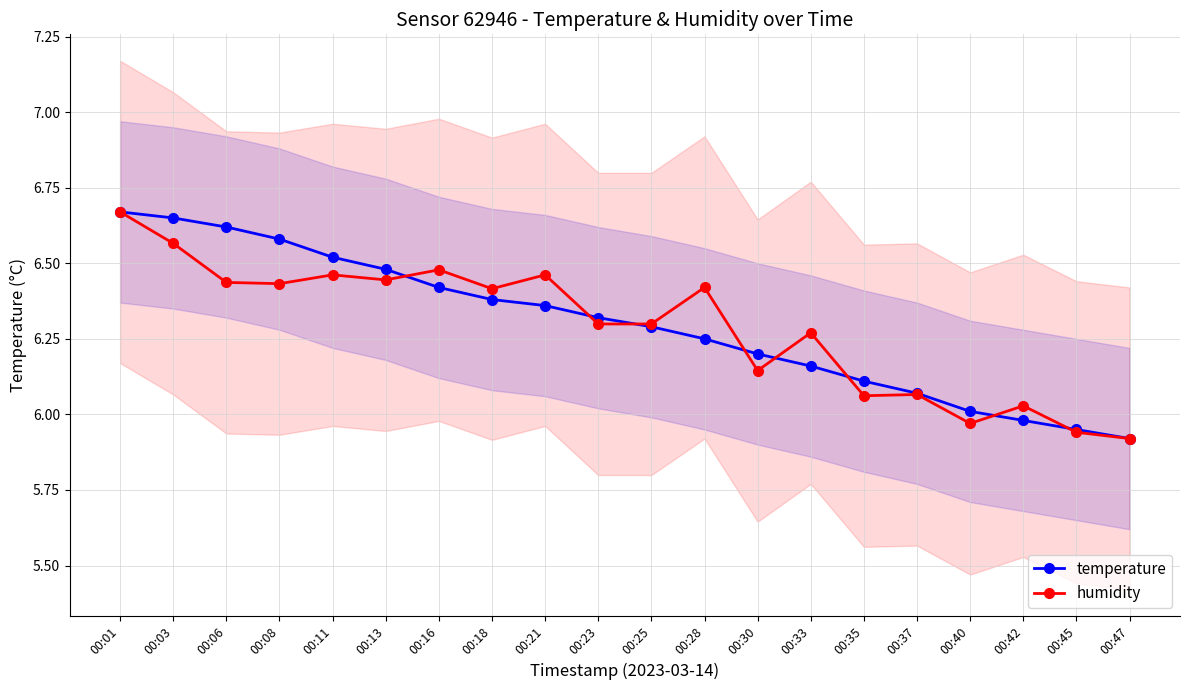

Reading left to right, list all the values displayed in this chart.

temperature: 00:01=6.7	00:03=6.7	00:06=6.6	00:08=6.6	00:11=6.5	00:13=6.5	00:16=6.4	00:18=6.4	00:21=6.4	00:23=6.3	00:25=6.3	00:28=6.2	00:30=6.2	00:33=6.2	00:35=6.1	00:37=6.1	00:40=6.0	00:42=6.0	00:45=6.0	00:47=5.9
humidity: 00:01=6.7	00:03=6.6	00:06=6.4	00:08=6.4	00:11=6.5	00:13=6.4	00:16=6.5	00:18=6.4	00:21=6.5	00:23=6.3	00:25=6.3	00:28=6.4	00:30=6.1	00:33=6.3	00:35=6.1	00:37=6.1	00:40=6.0	00:42=6.0	00:45=5.9	00:47=5.9